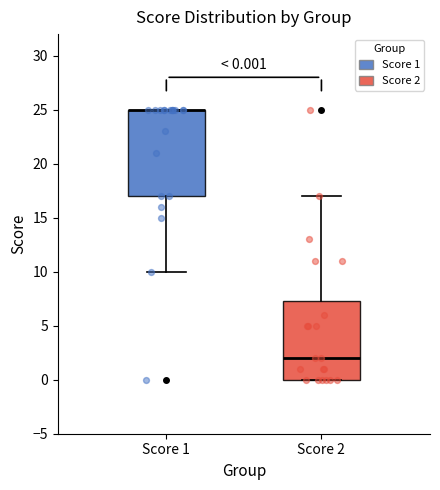

Which box is the tallest, from its lower edge to its upper edge?

Score 1